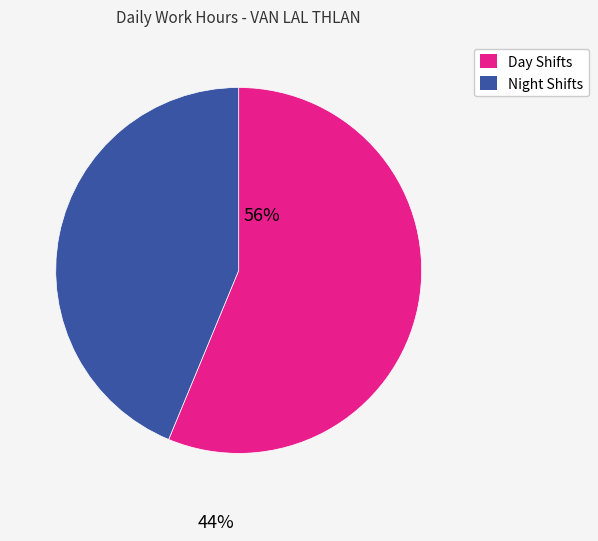

Does any single category account for the majority?

Yes